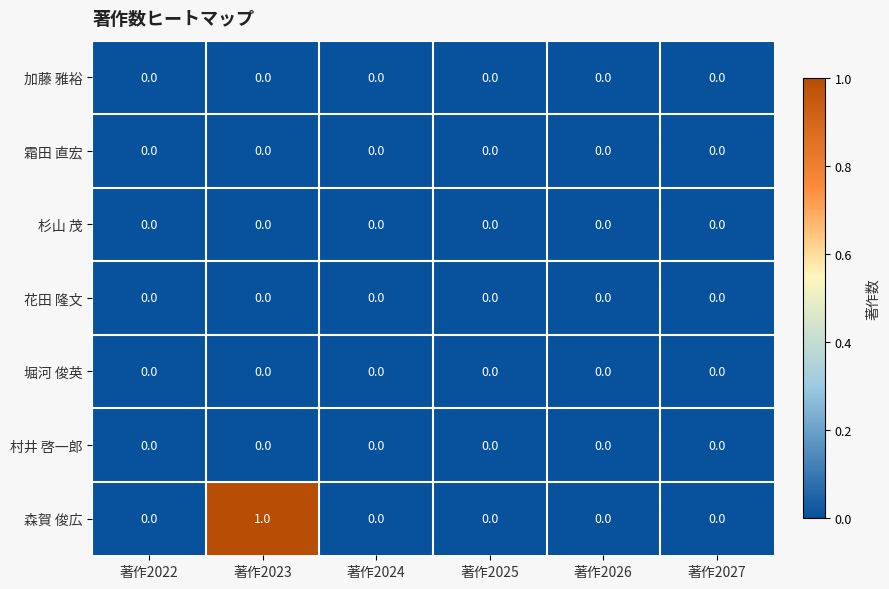

Which category has the highest value across all series?

著作2023